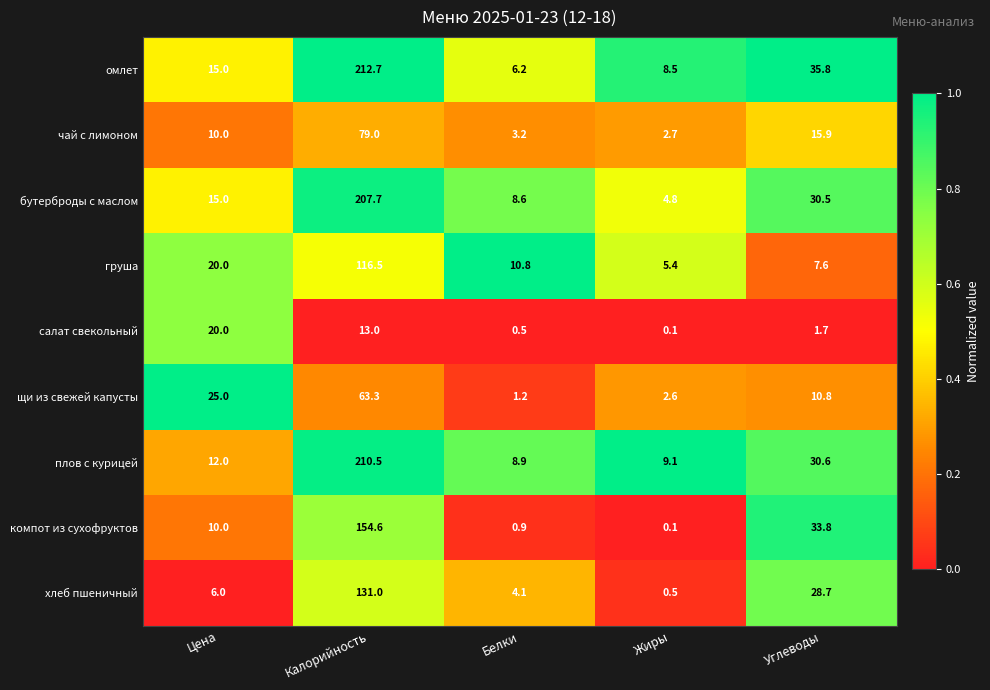

Is it true that салат свекольный equals 1.7 at Углеводы?

True